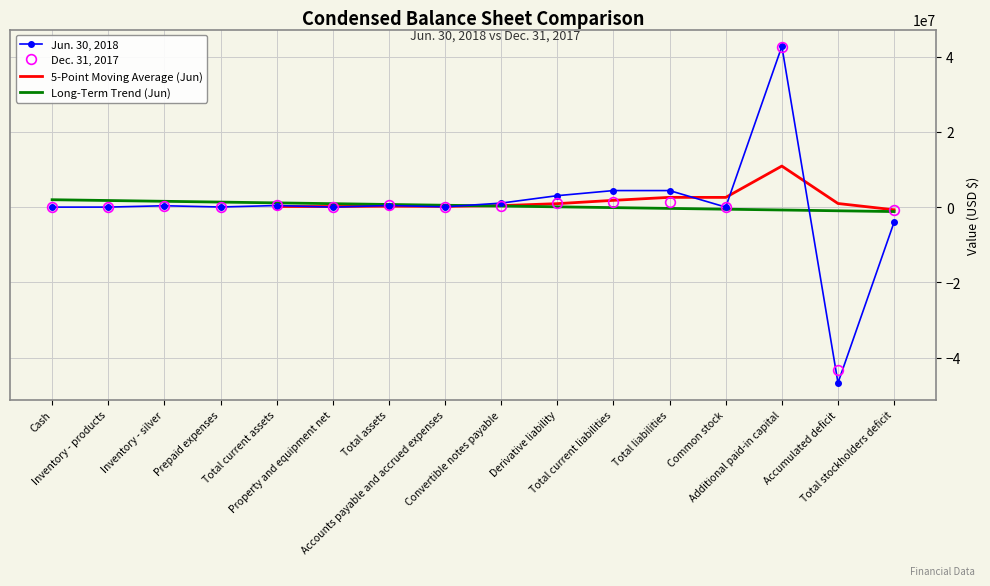

Is it true that Dec. 31, 2017 equals 2035994 at Total liabilities?

False